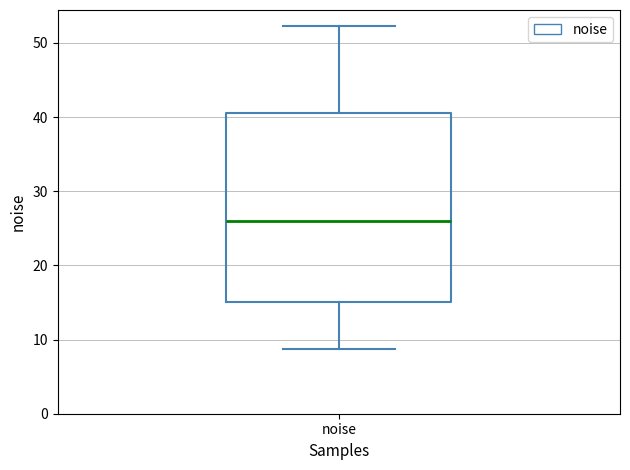

Transcribe this box plot: give where the median line is, the range the box spans, and where the two whiskers end, as read against the y-axis. The values are not printed on the chart, so give them approximately, as read against the axis.

median 26, box 15 to 41, whiskers 9 to 52